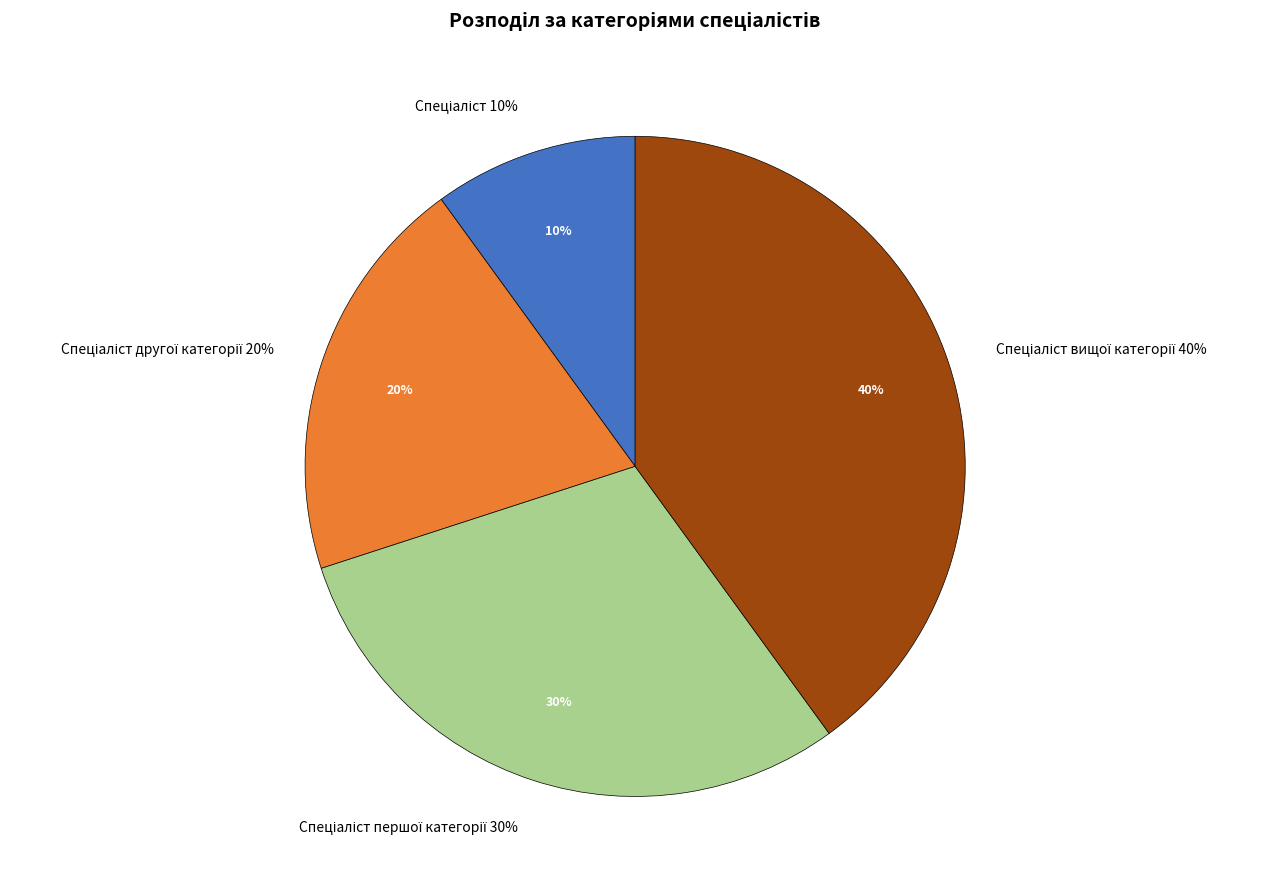

What is the ratio of the value at Спеціаліст to the value at Спеціаліст першої категорії?

0.3